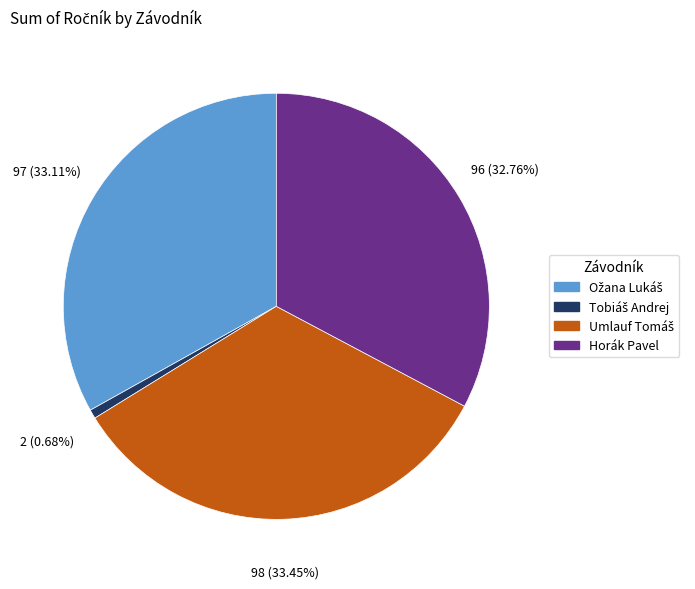

Does Horák Pavel represent more than half of the total?

No